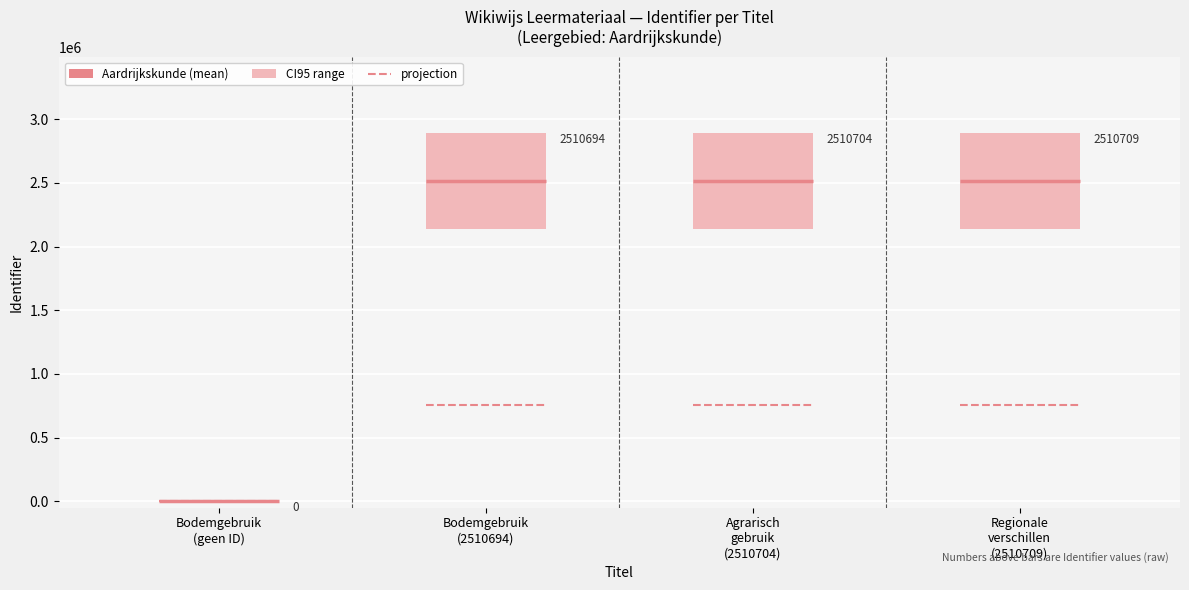

The value at Bodemgebruik is -1659996. True or false?

False